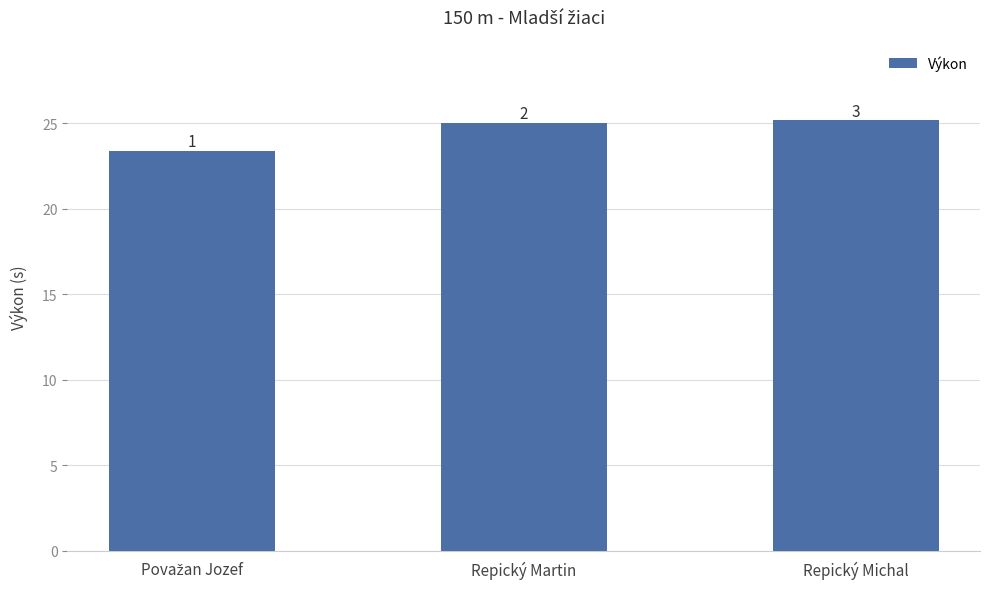

What value does the data have at Repický Michal?

25.2